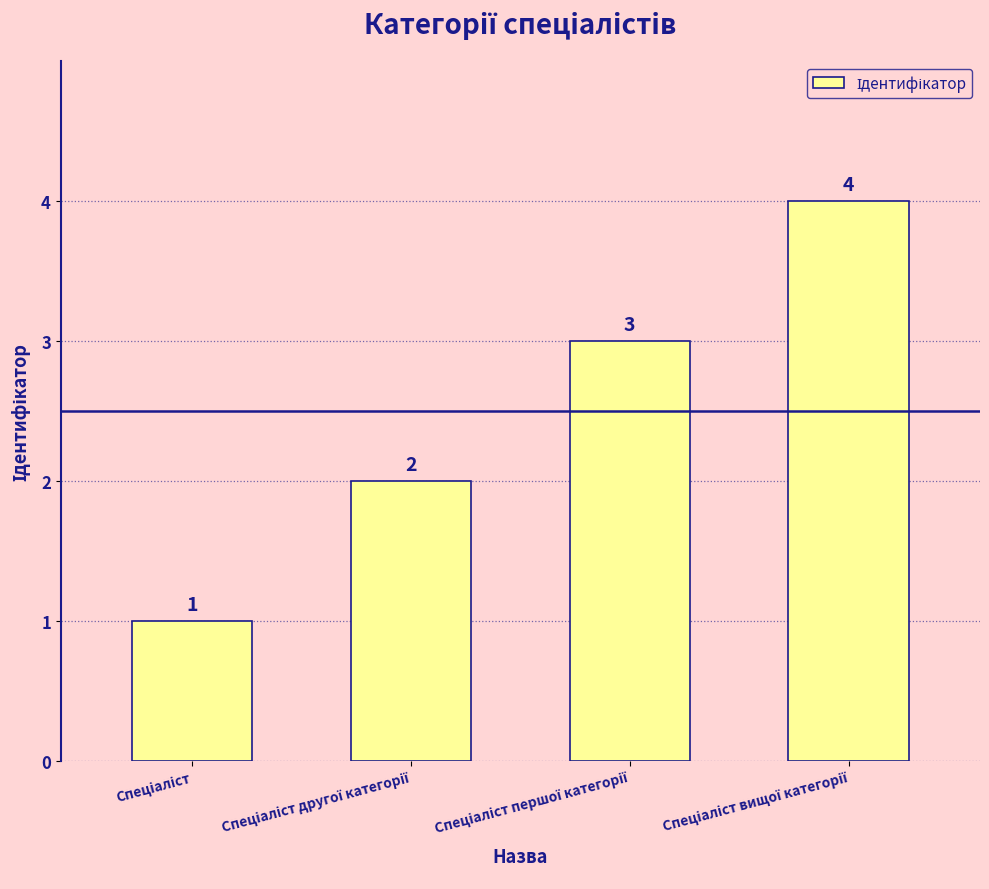

What is the difference between the maximum and minimum values?

3